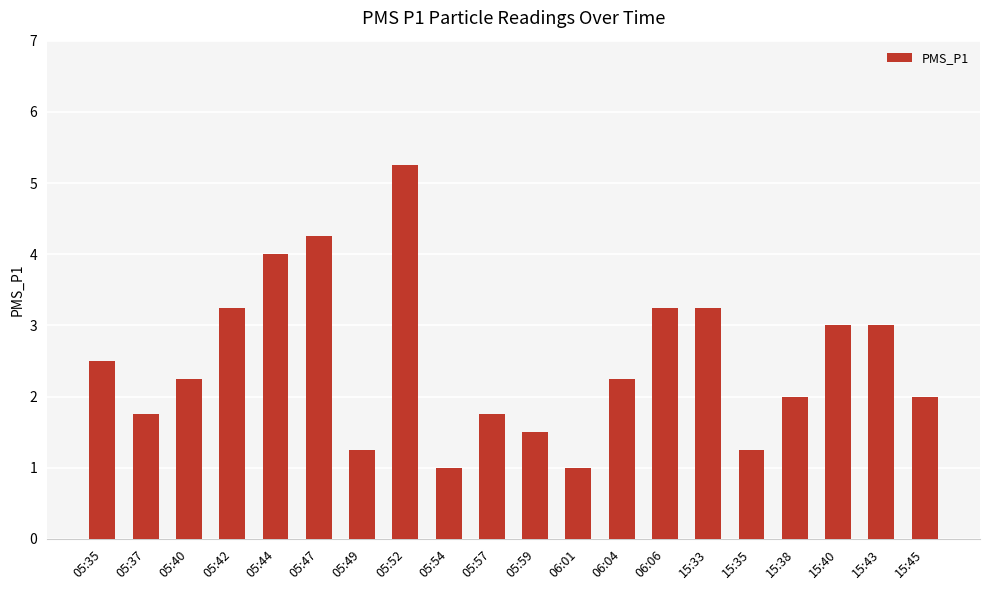

What is the change in value from 15:40 to 15:45?

-1.0